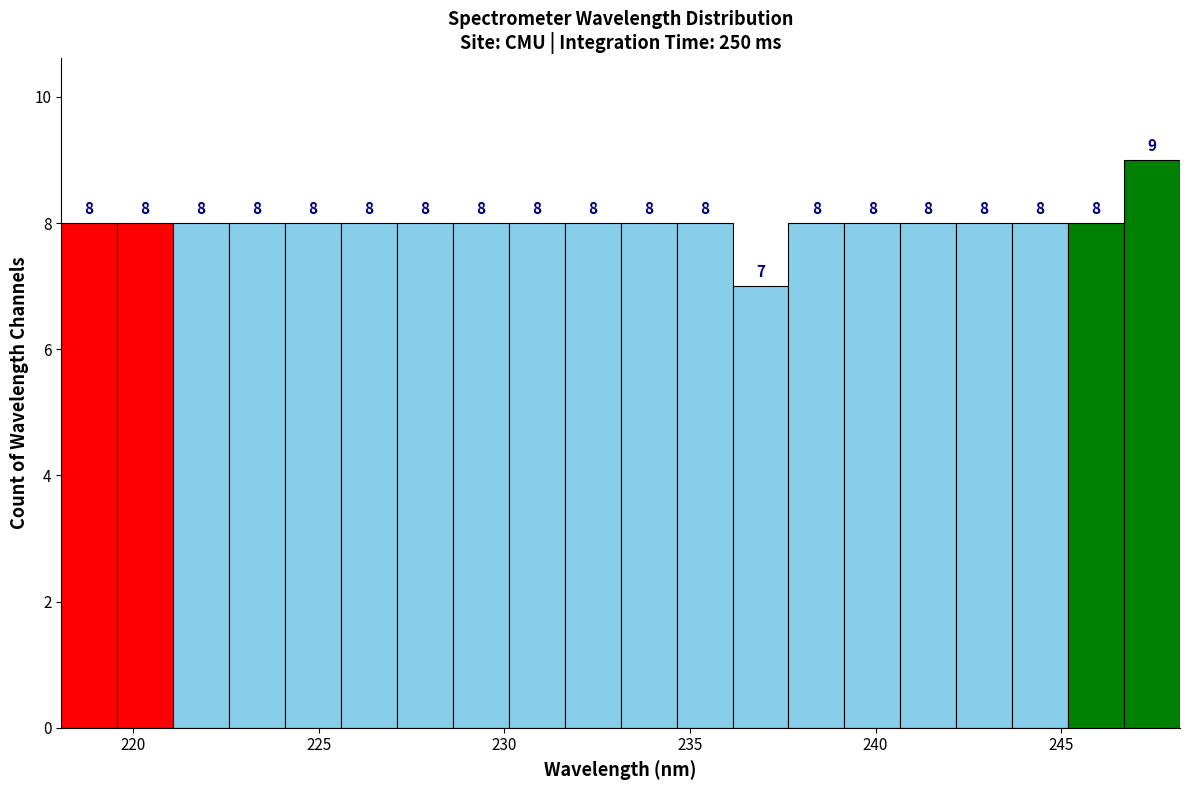

Around what value on the x-axis is the tallest bar? Give the approximate position of its centre, as read against the axis.

247.5